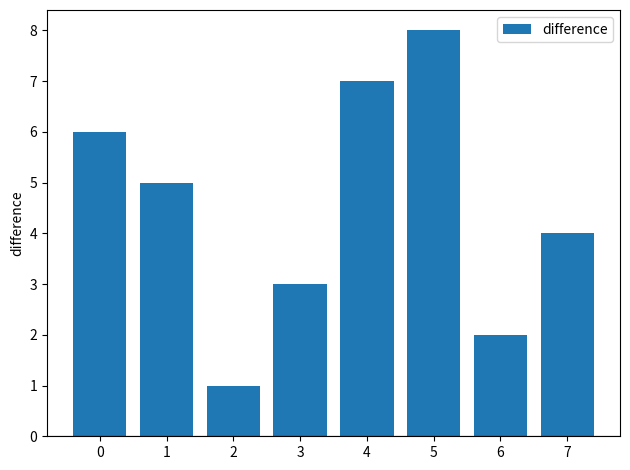

Reading right to left, what are all the values shown in this chart?

4	2	8	7	3	1	5	6